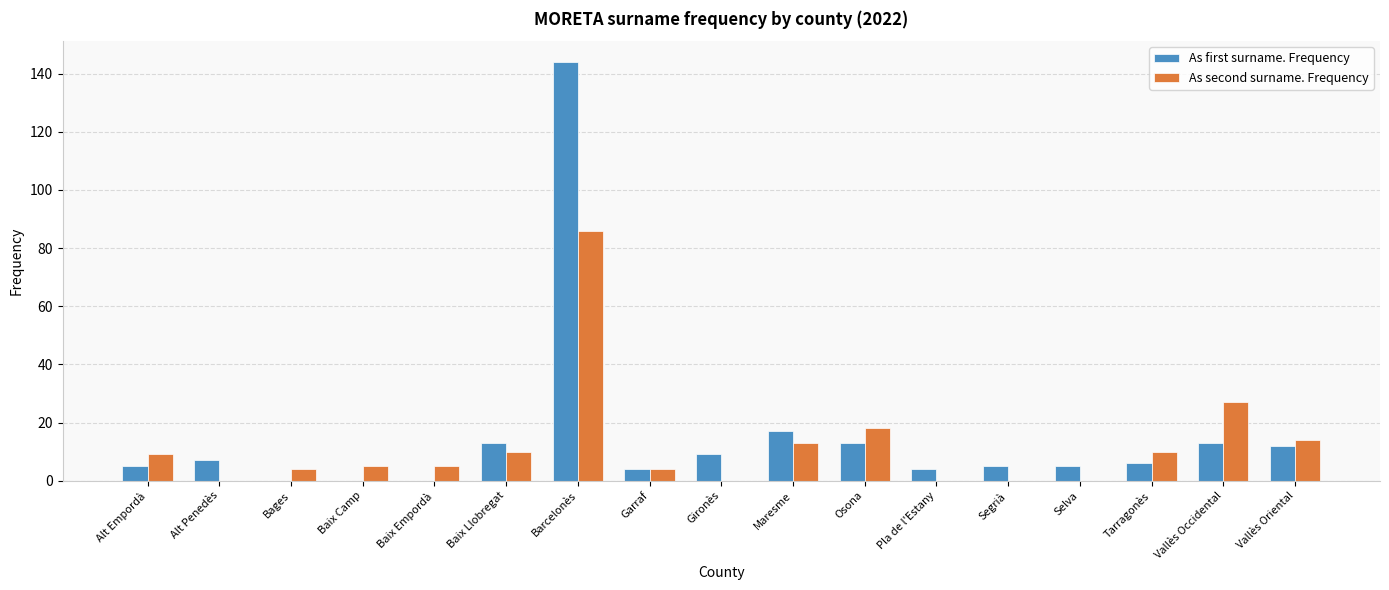

True or false: As second surname. Frequency has a value of 16 at Vallès Occidental.

False